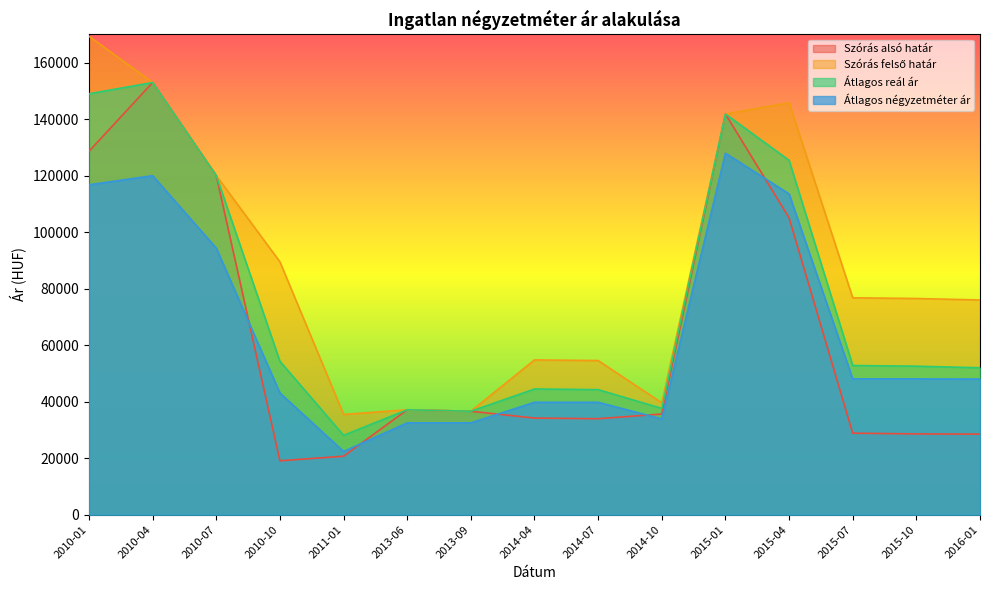

What is the value of the Átlagos reál ár point at the 12th from the left?

125439